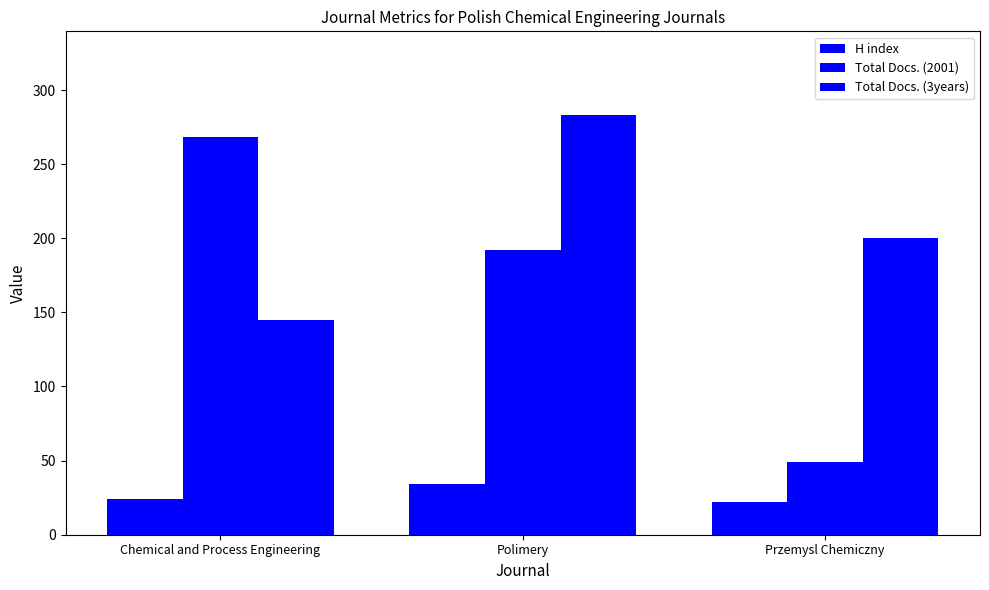

What position from the right is Przemysl Chemiczny?

1